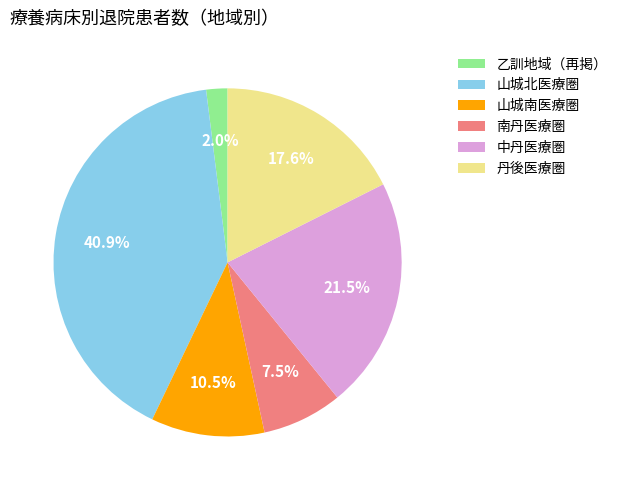

Does 乙訓地域（再掲） account for over 50% of the chart?

No